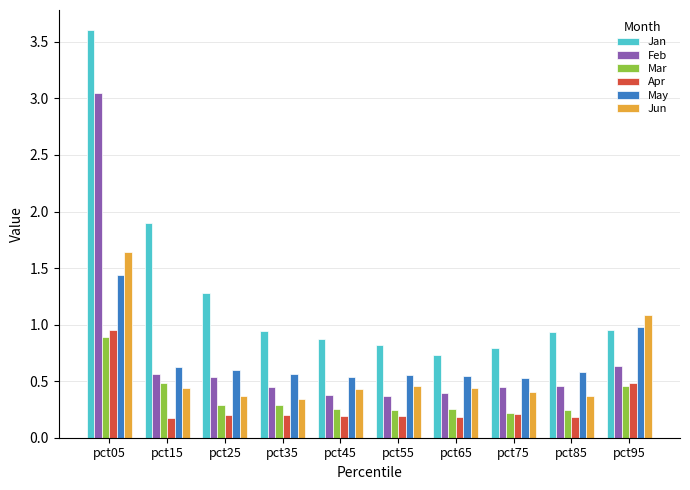

Is the value of Apr at pct85 greater than the value of Jan at pct85?

No